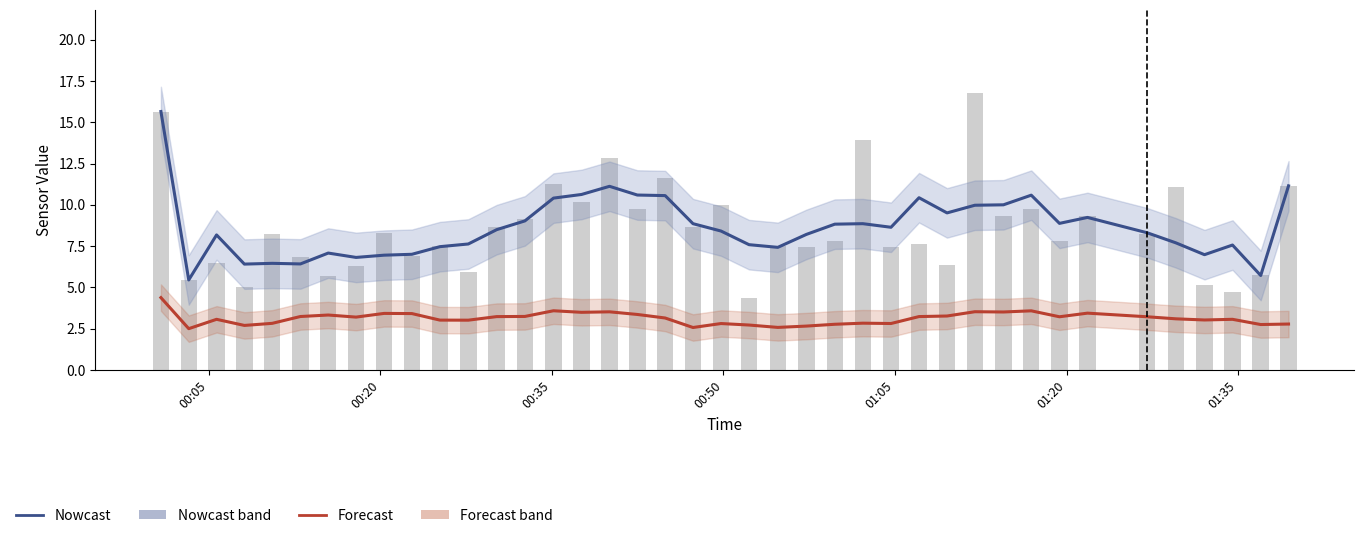

Which series has the largest range (max minus min)?

Nowcast